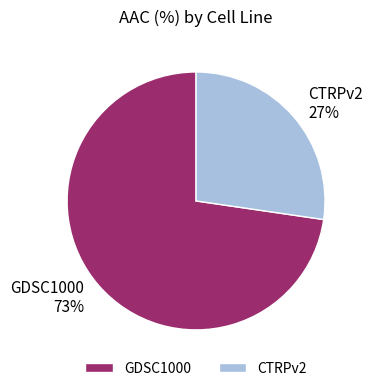

The GDSC1000 slice represents 73% of the pie. True or false?

True